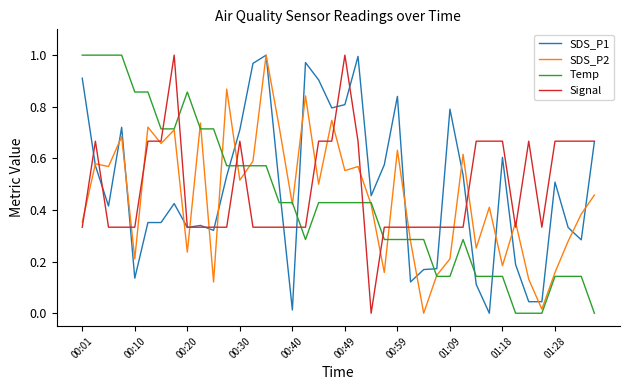

After their last crossing, which series has the higher values: Temp or Signal?

Signal